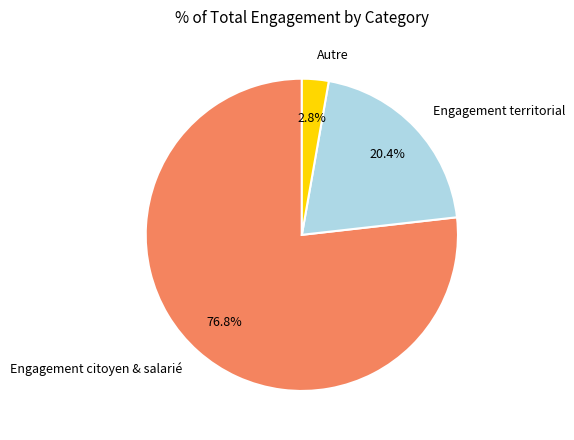

Is it true that Engagement territorial is 20% of the pie?

True